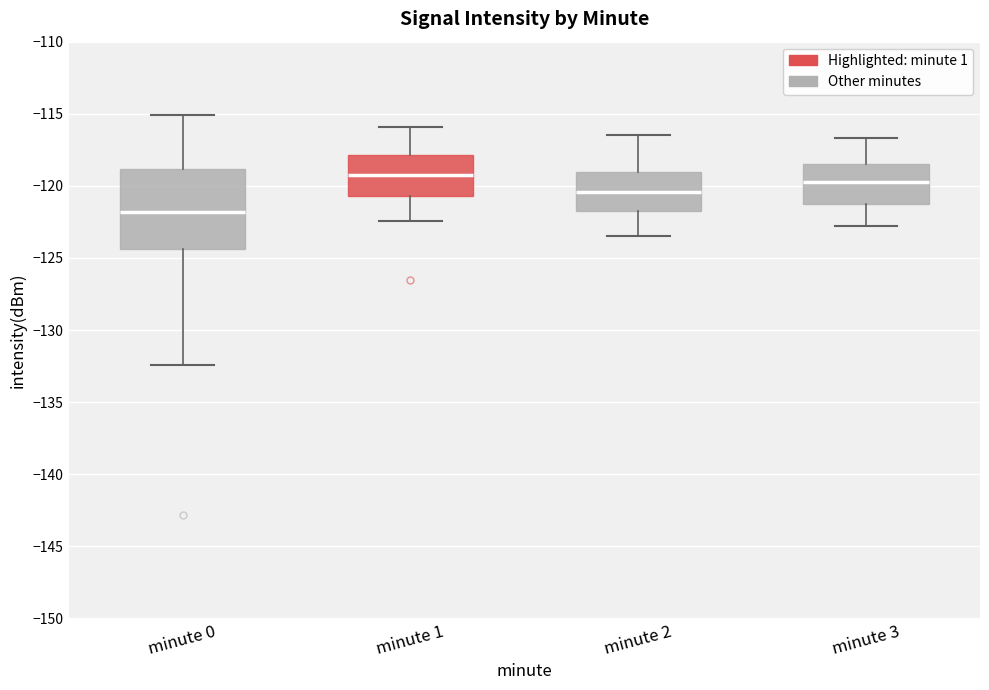

Comparing the boxes themselves (not the whiskers), which one is the tallest?

minute 0